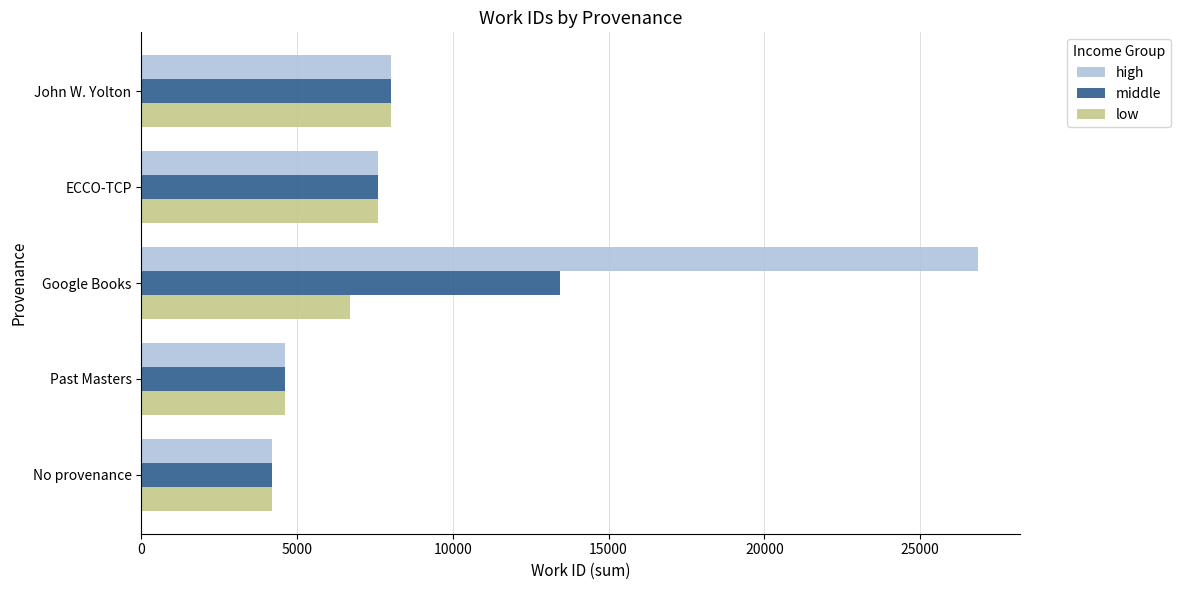

Rank the series by their average value, from highest to lowest.

high, middle, low